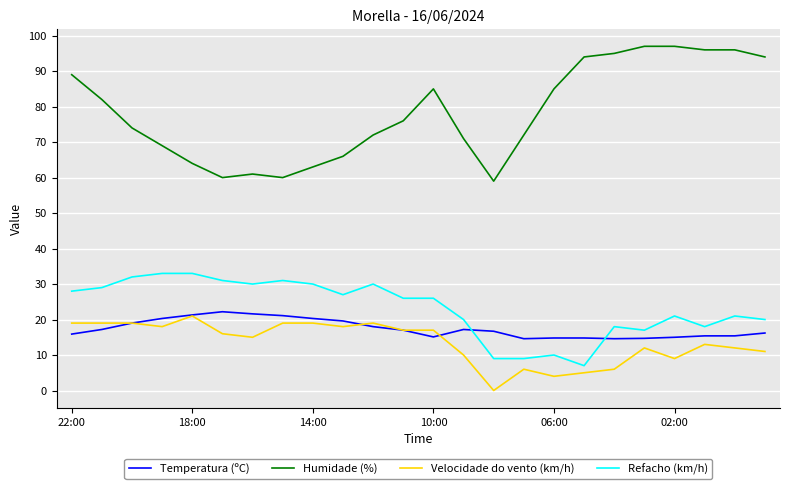

Which series has the largest range (max minus min)?

Humidade (%)